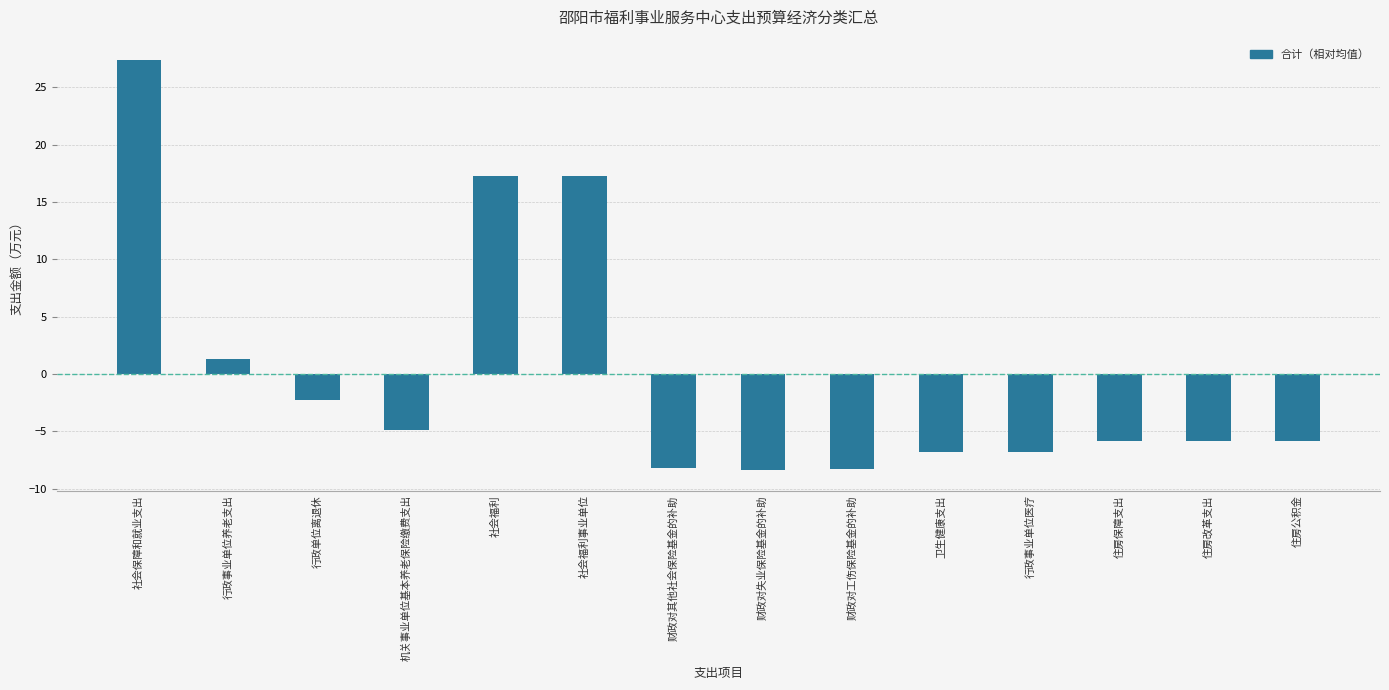

What is the difference between the values at 行政事业单位医疗 and 财政对工伤保险基金的补助?

1.5